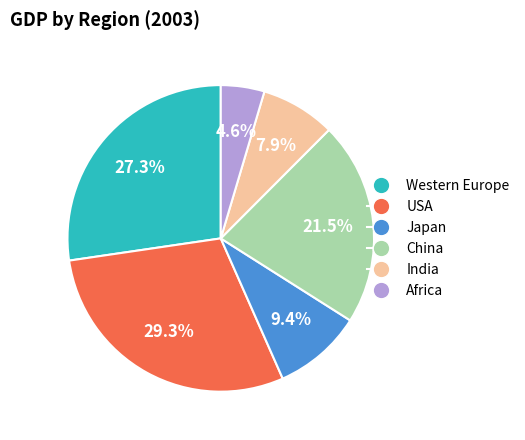

To the nearest percent, what portion does Western Europe represent?

27%